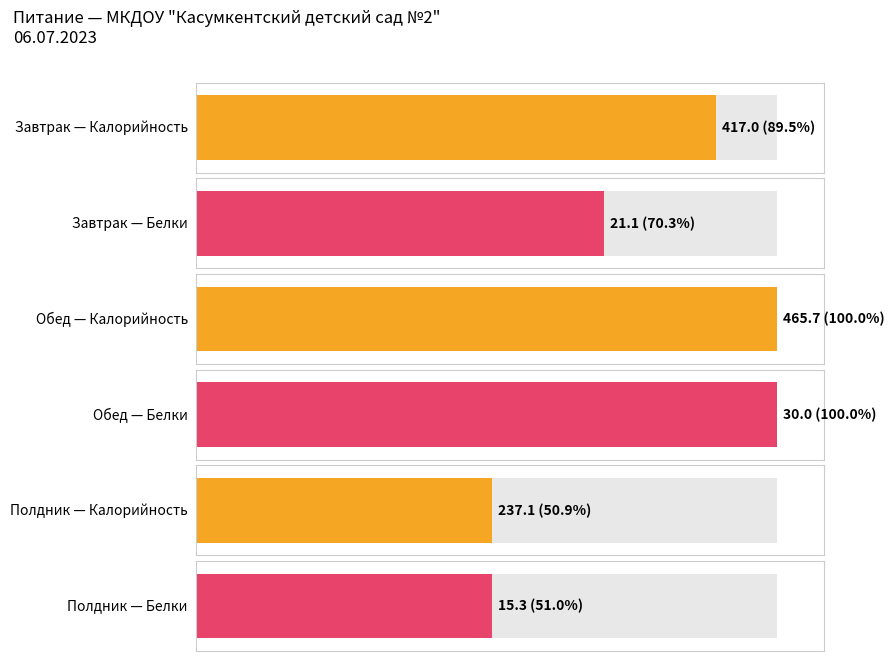

Count the number of data series in this chart.

2